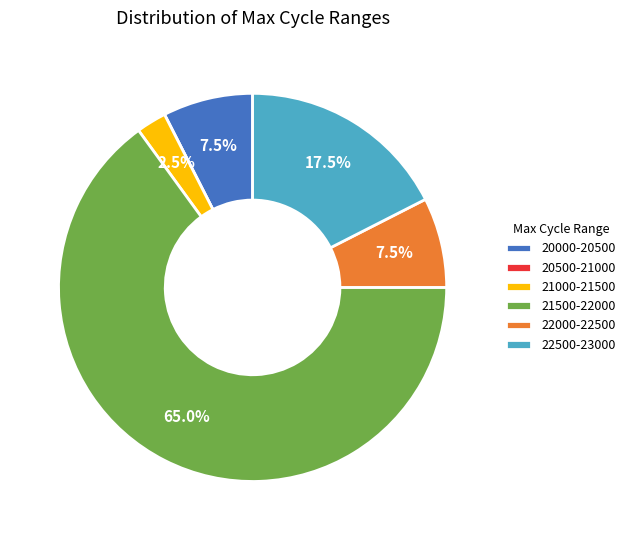

Which slice represents more than half of the pie?

21500-22000